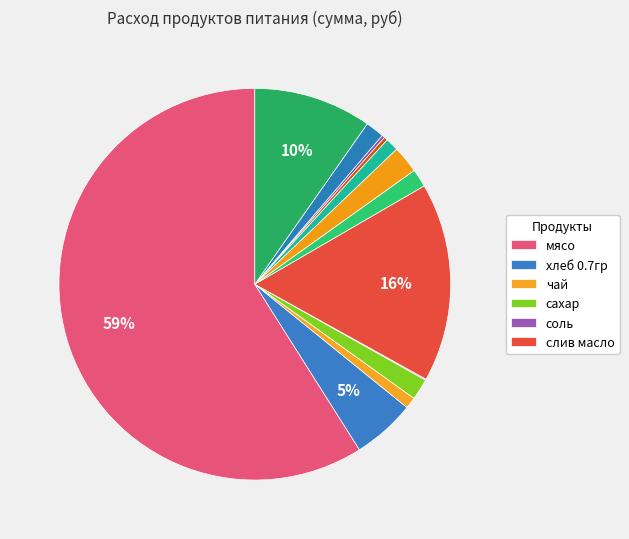

To the nearest percent, what is the difference between the largest and smallest slice percentages?

59%